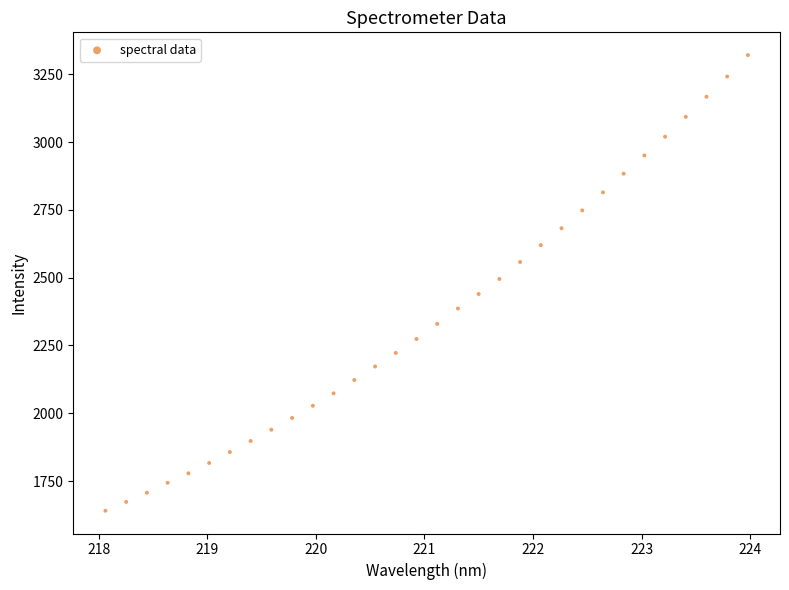

What is the range of X values (max minus min)?

5.9